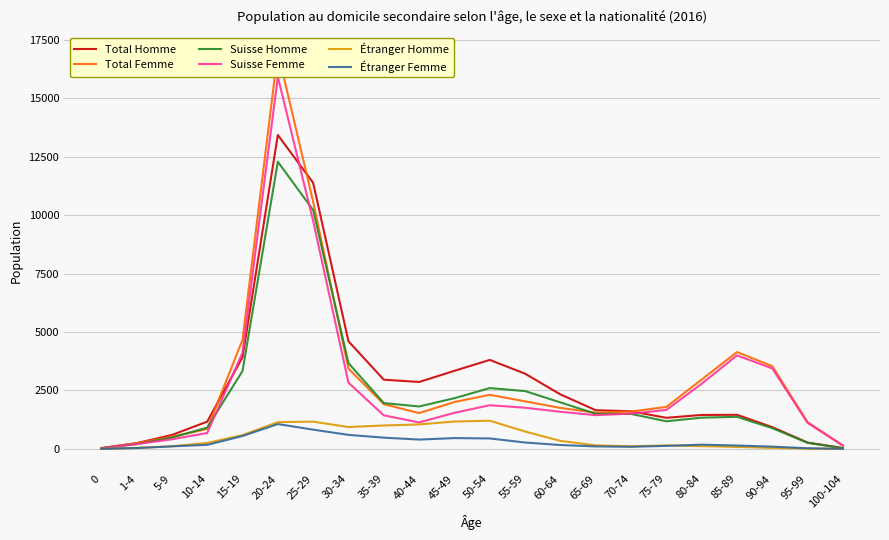

Which series has the widest spread of values?

Total Femme